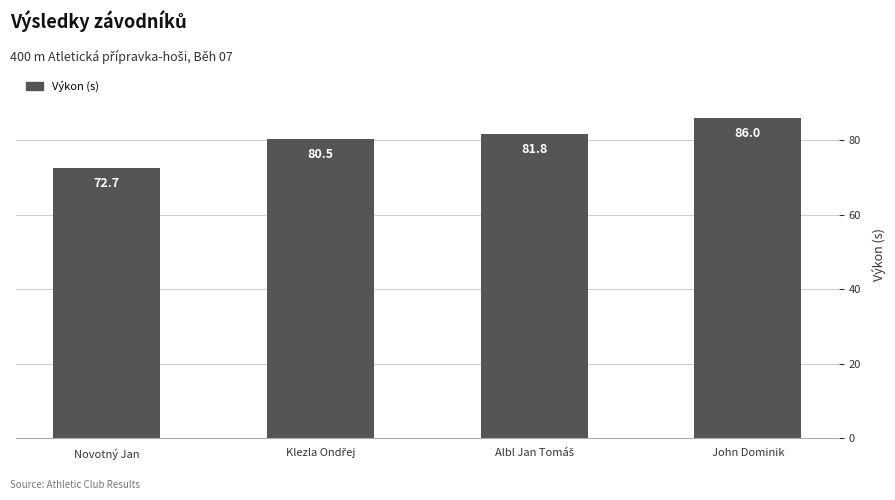

At which category does the chart reach its peak across all series?

John Dominik